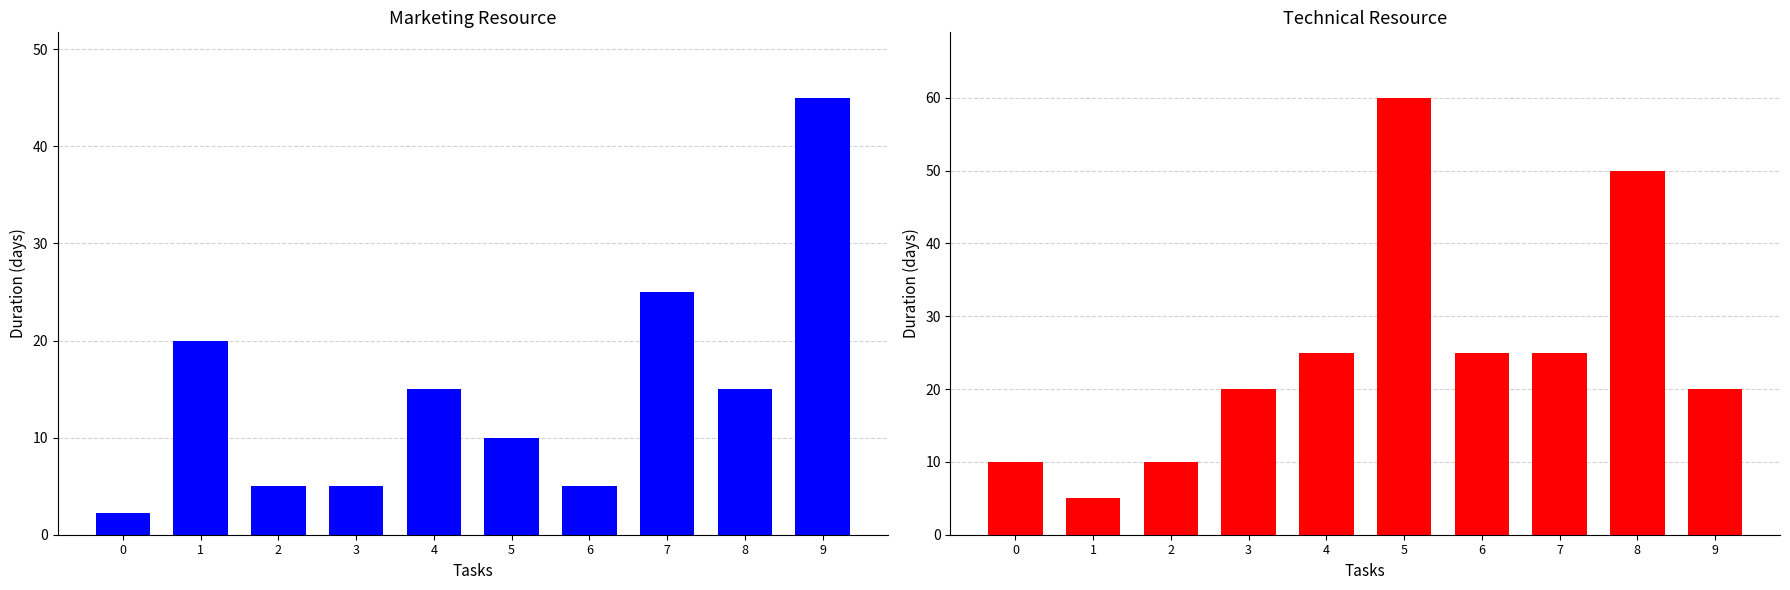

At 2, list the series in order from largest to smallest.

Technical resource, Marketing resource